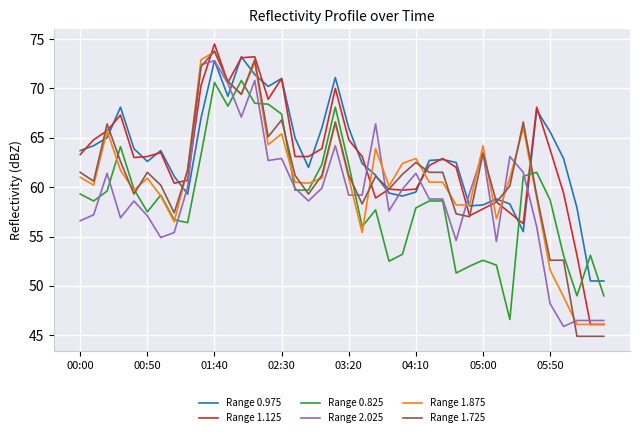

How many lines are shown in the chart?

6